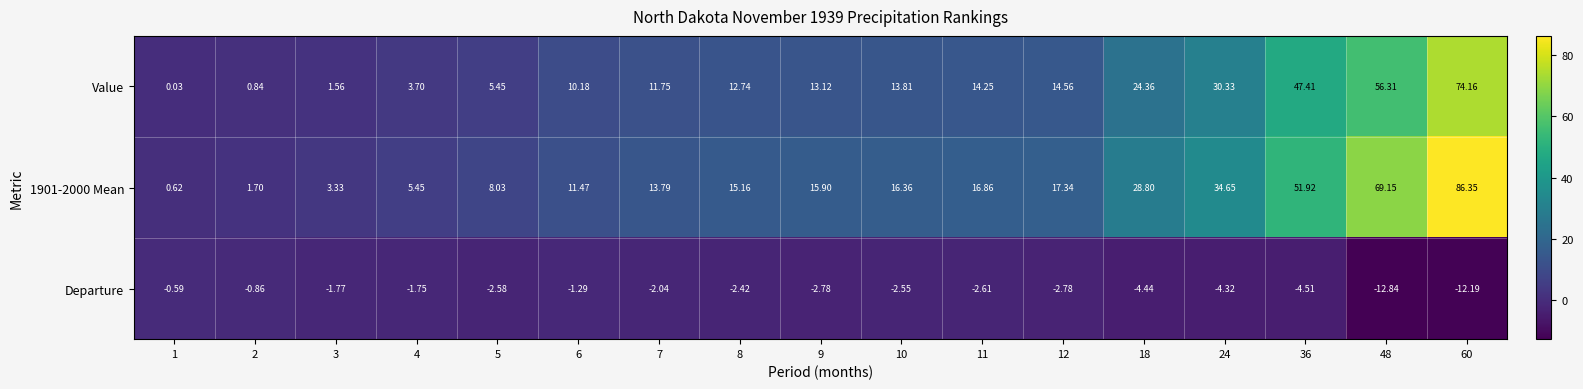

Is the value of Value at 10 greater than the value of 1901-2000 Mean at 2?

Yes